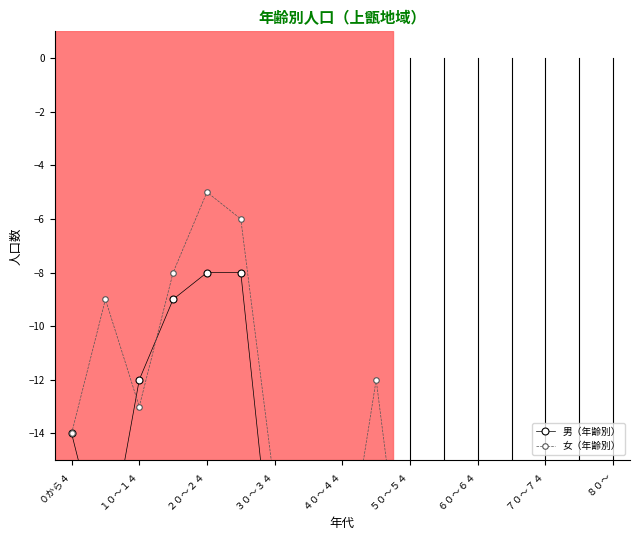

At how many categories does at least one series exceed -103?

16